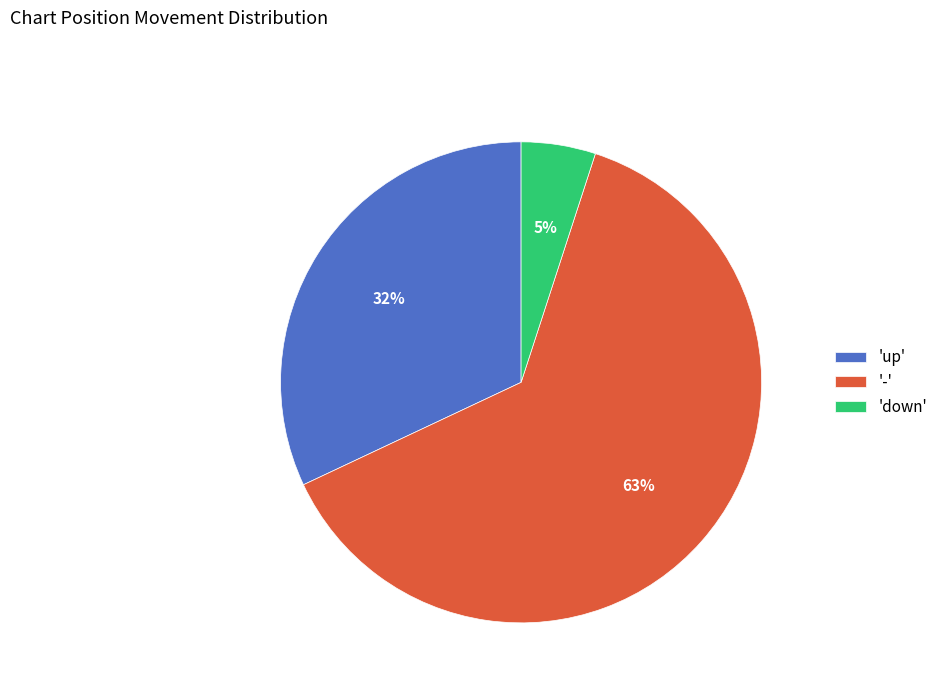

Between '-' and 'up', which is larger?

'-'